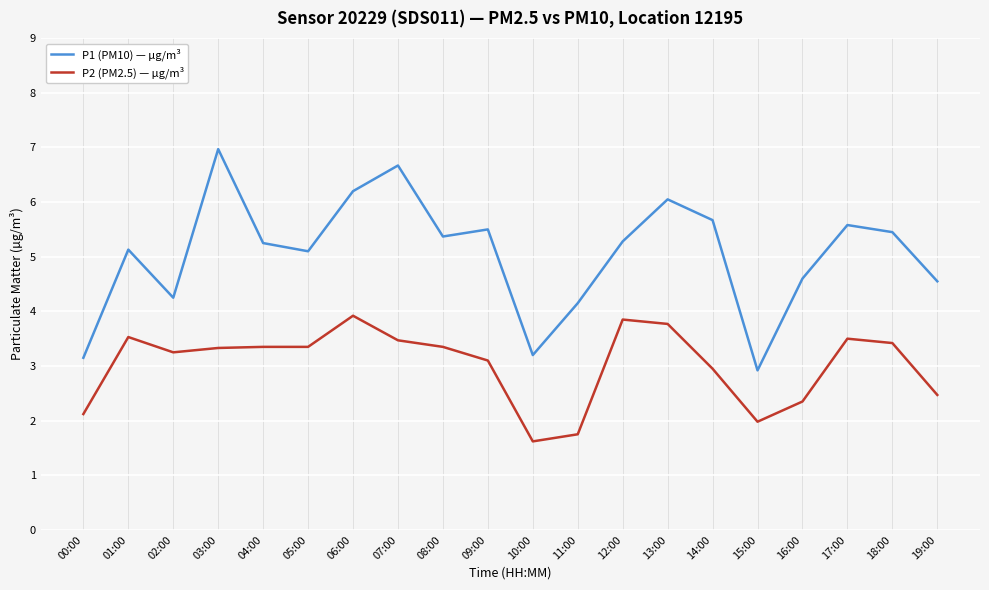

List the series in order of their overall mean, lowest first.

P2 (PM2.5) — µg/m³, P1 (PM10) — µg/m³